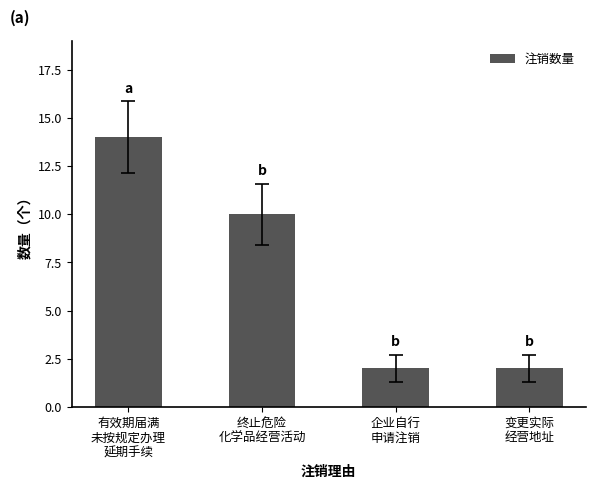

Reading right to left, what are all the values shown in this chart?

变更实际
经营地址=2	企业自行
申请注销=2	终止危险
化学品经营活动=10	有效期届满
未按规定办理
延期手续=14